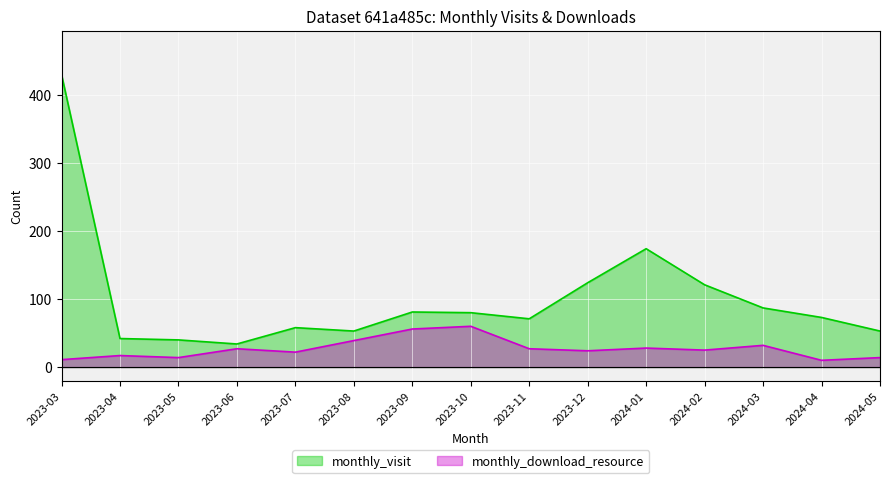

What is the label of the 11th point from the right?

2023-07